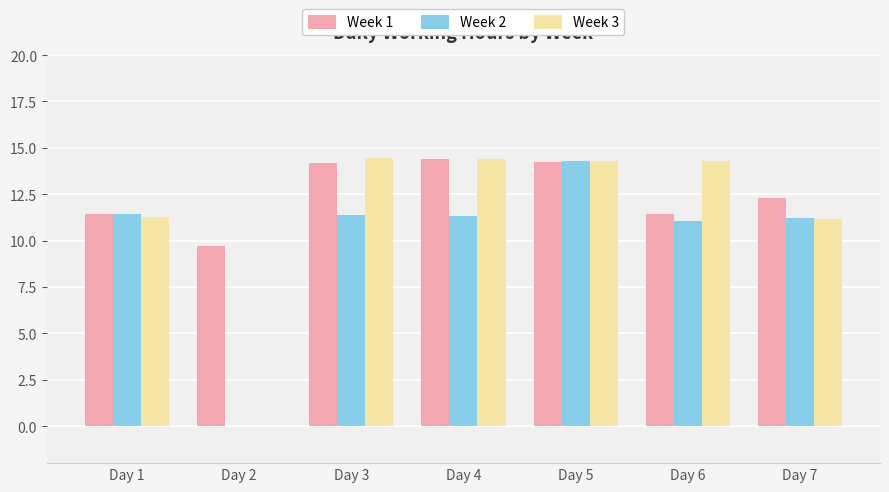

What is the maximum value shown in the chart?

14.4